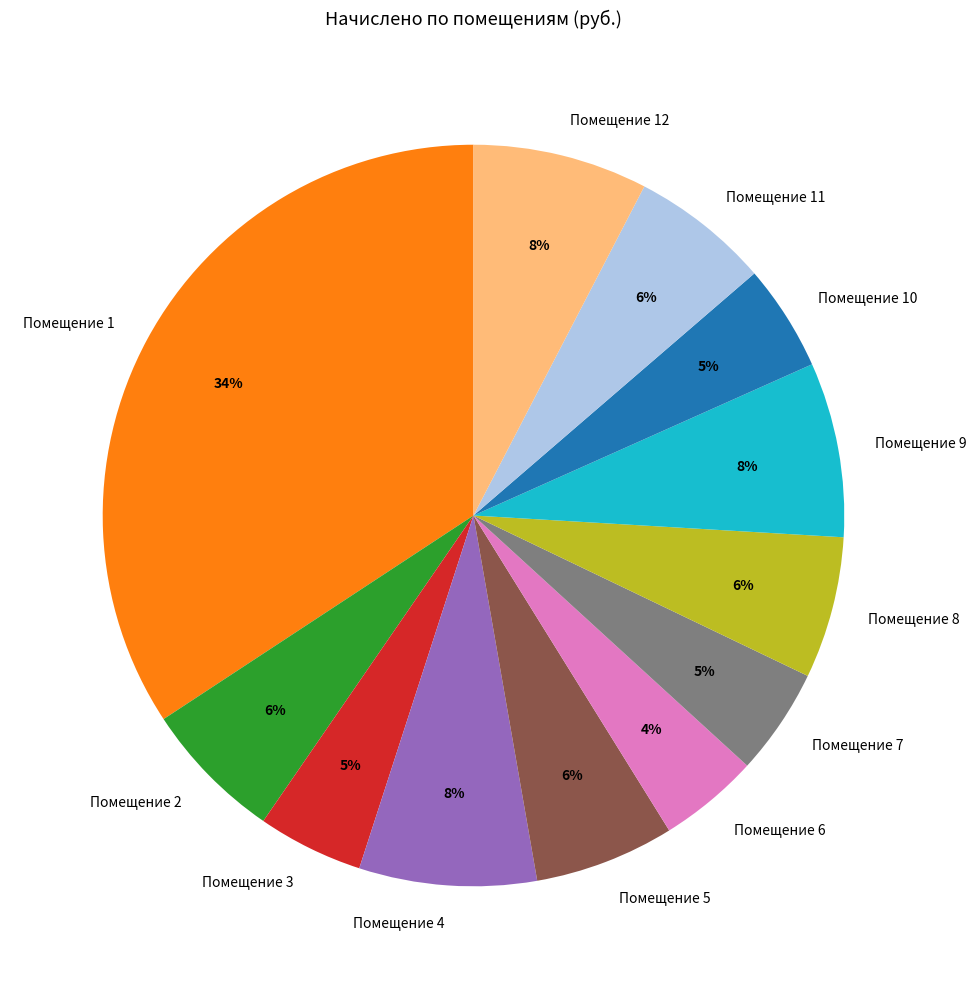

Is it true that Помещение 4 is 18% of the pie?

False